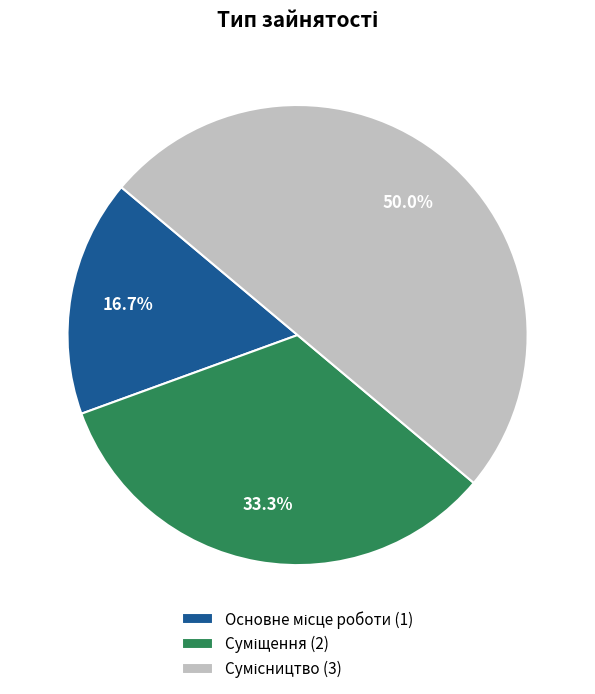

What is the change in value from Основне місце роботи to Суміщення?

+1